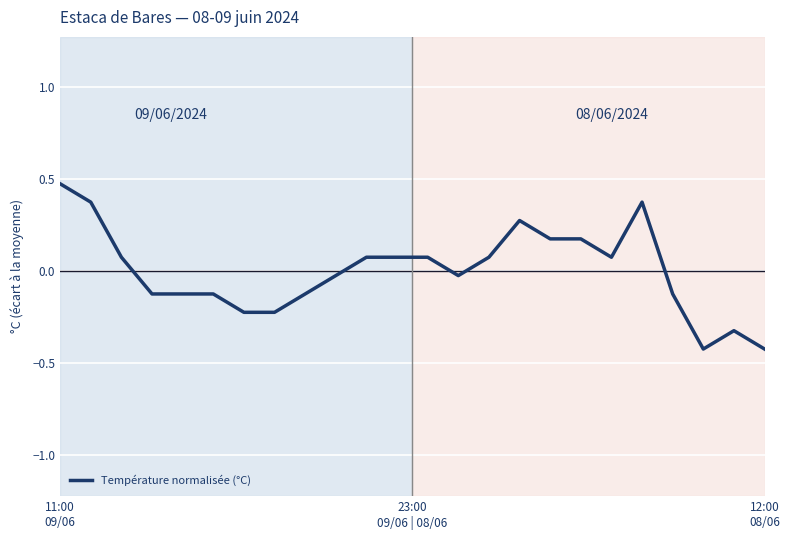

What is the maximum value shown in the chart?

0.5